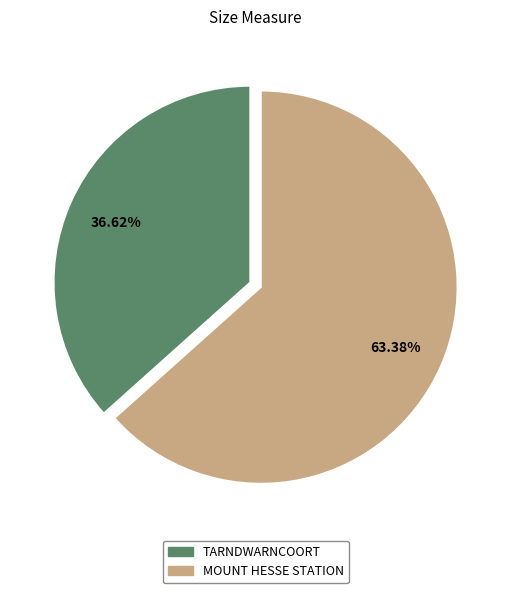

Which slice represents more than half of the pie?

MOUNT HESSE STATION